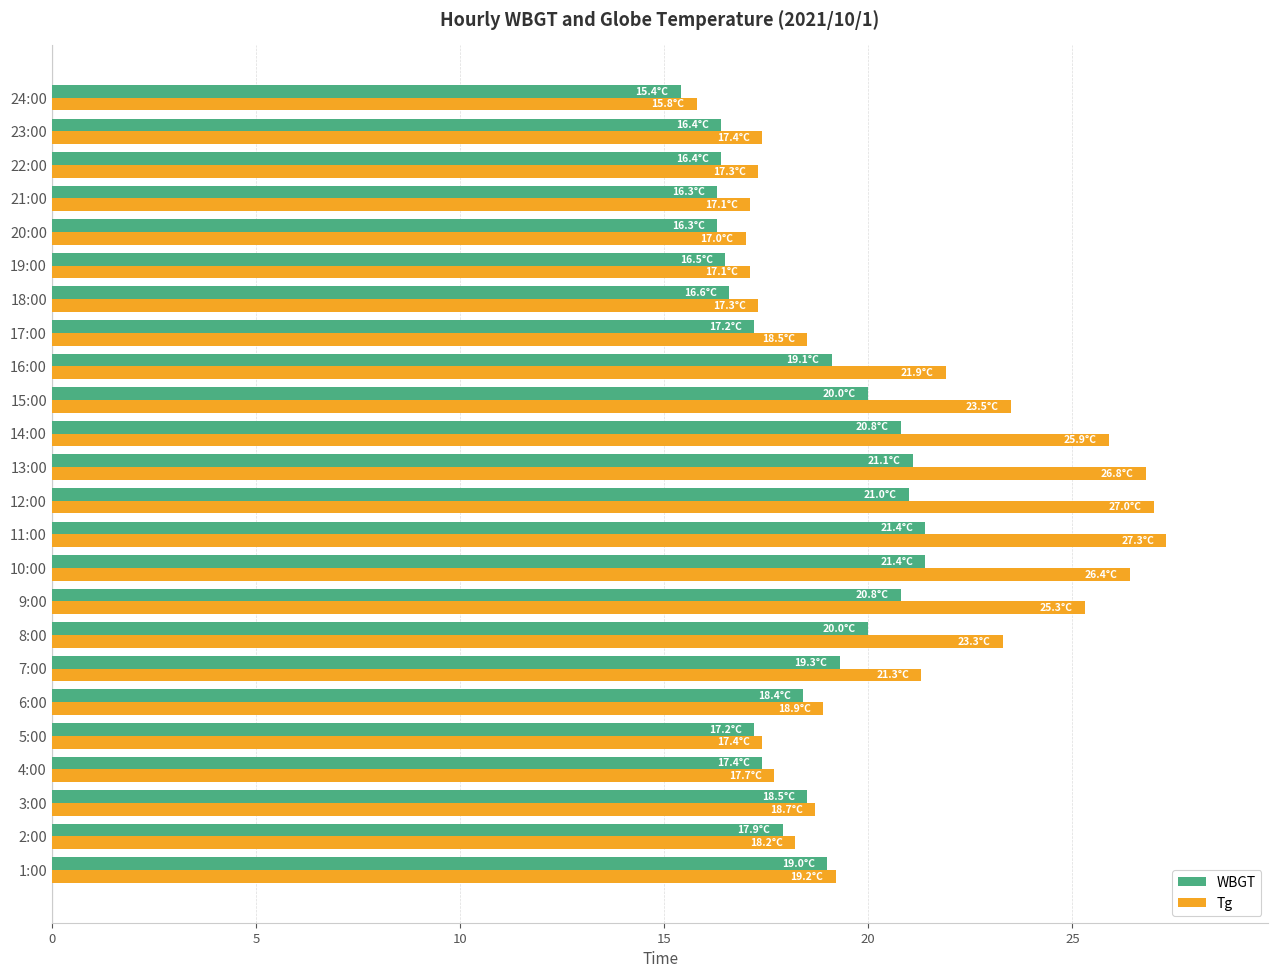

Which series has the widest spread of values?

Tg